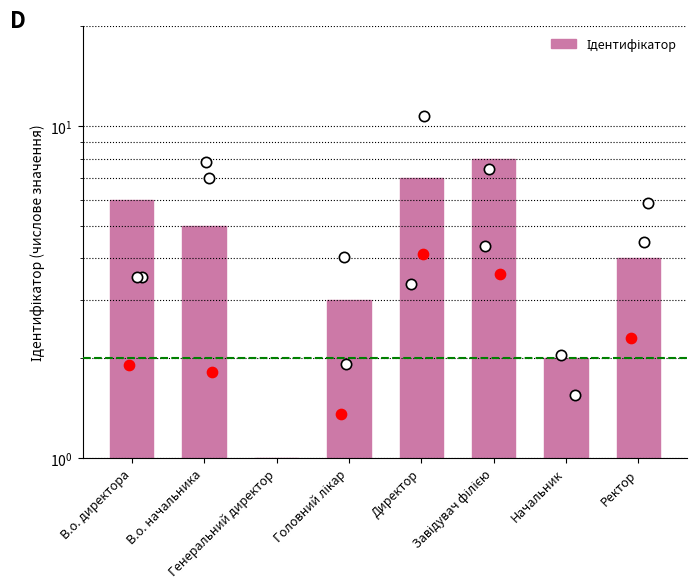

Which has a higher value, Генеральний директор or Ректор?

Ректор